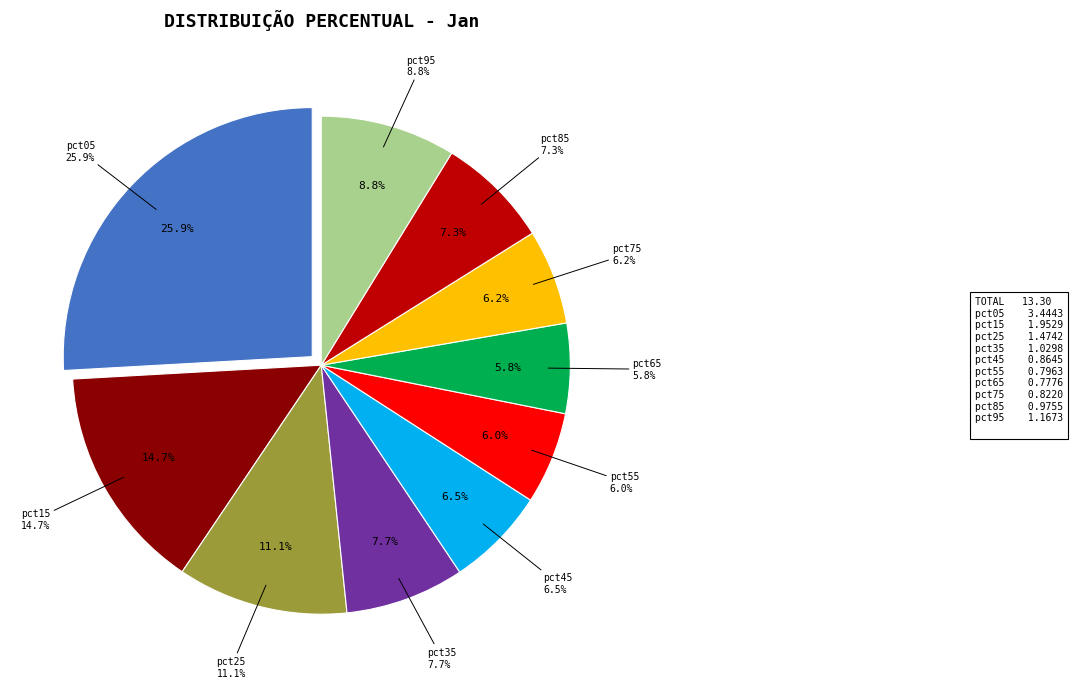

What percentage do pct15 and pct45 together represent?

21.2%